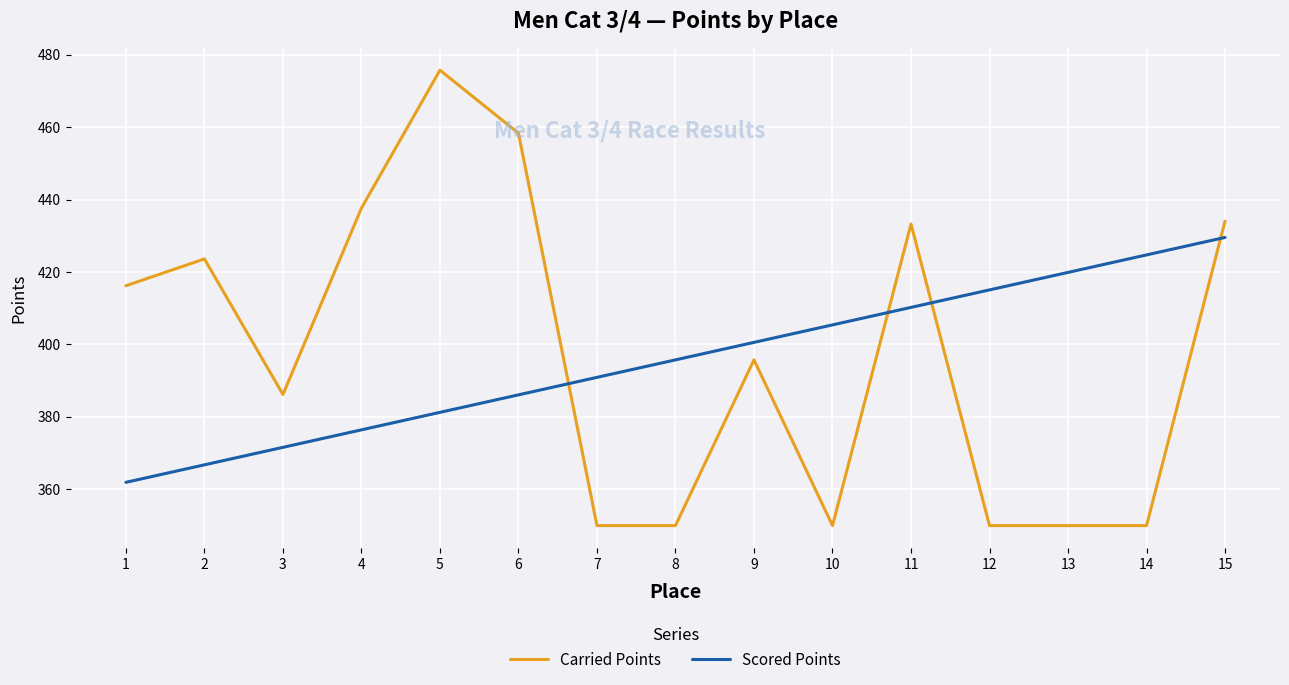

Reading right to left, transcribe all the data shown in this chart.

Carried Points: 15=434.0	14=350.0	13=350.0	12=350.0	11=433.2	10=350.0	9=395.7	8=350.0	7=350.0	6=458.3	5=475.7	4=437.6	3=386.2	2=423.6	1=416.2
Scored Points: 15=429.5	14=424.7	13=419.9	12=415.1	11=410.2	10=405.4	9=400.6	8=395.7	7=390.9	6=386.1	5=381.3	4=376.4	3=371.6	2=366.8	1=361.9